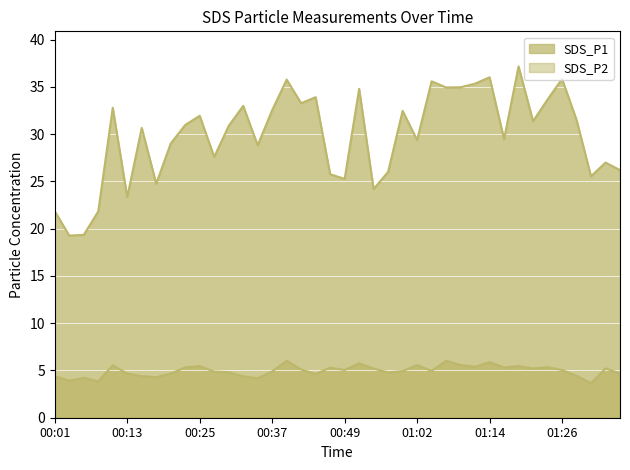

The value of SDS_P2_line at 14 is 6.9. True or false?

False